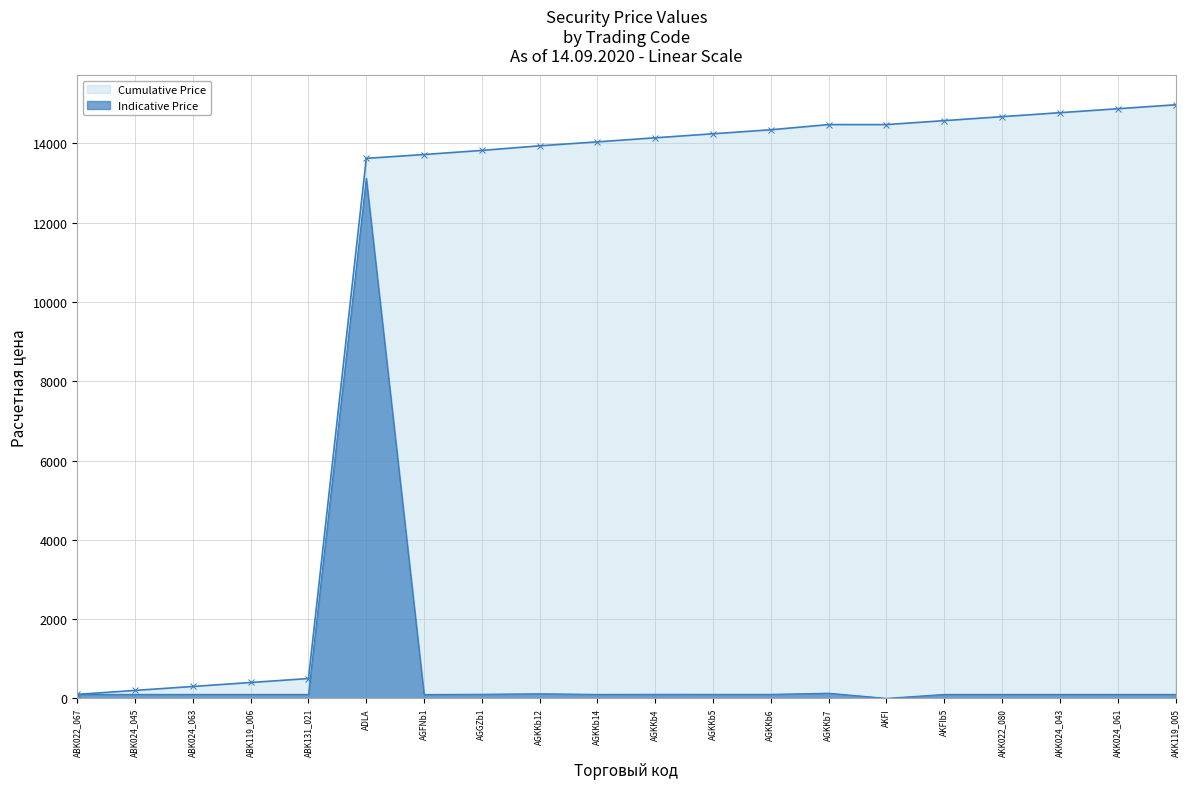

At which label is Indicative Price closest to 6562?

AGKKb7